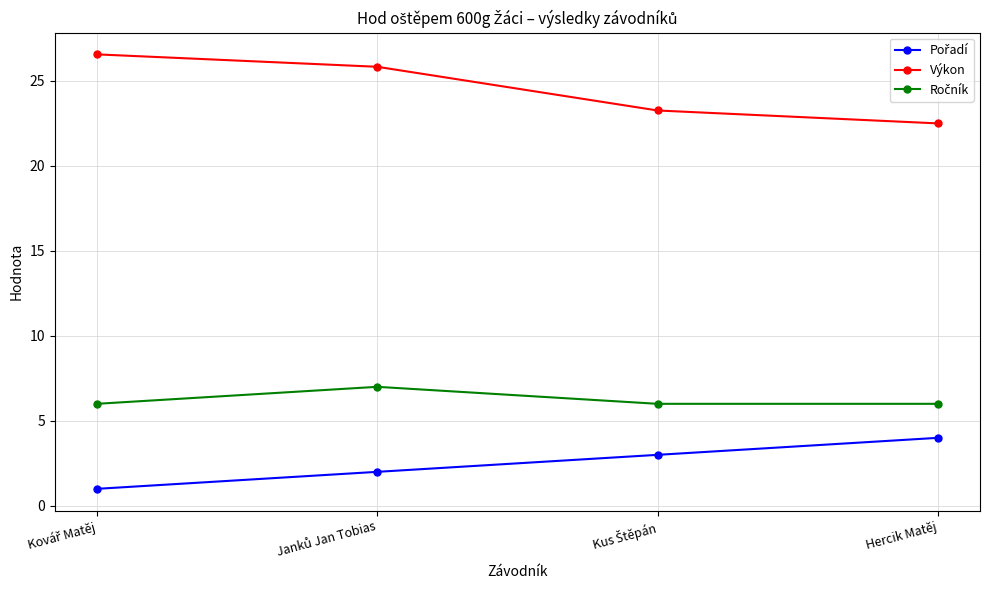

How many categories are shown in the chart?

4